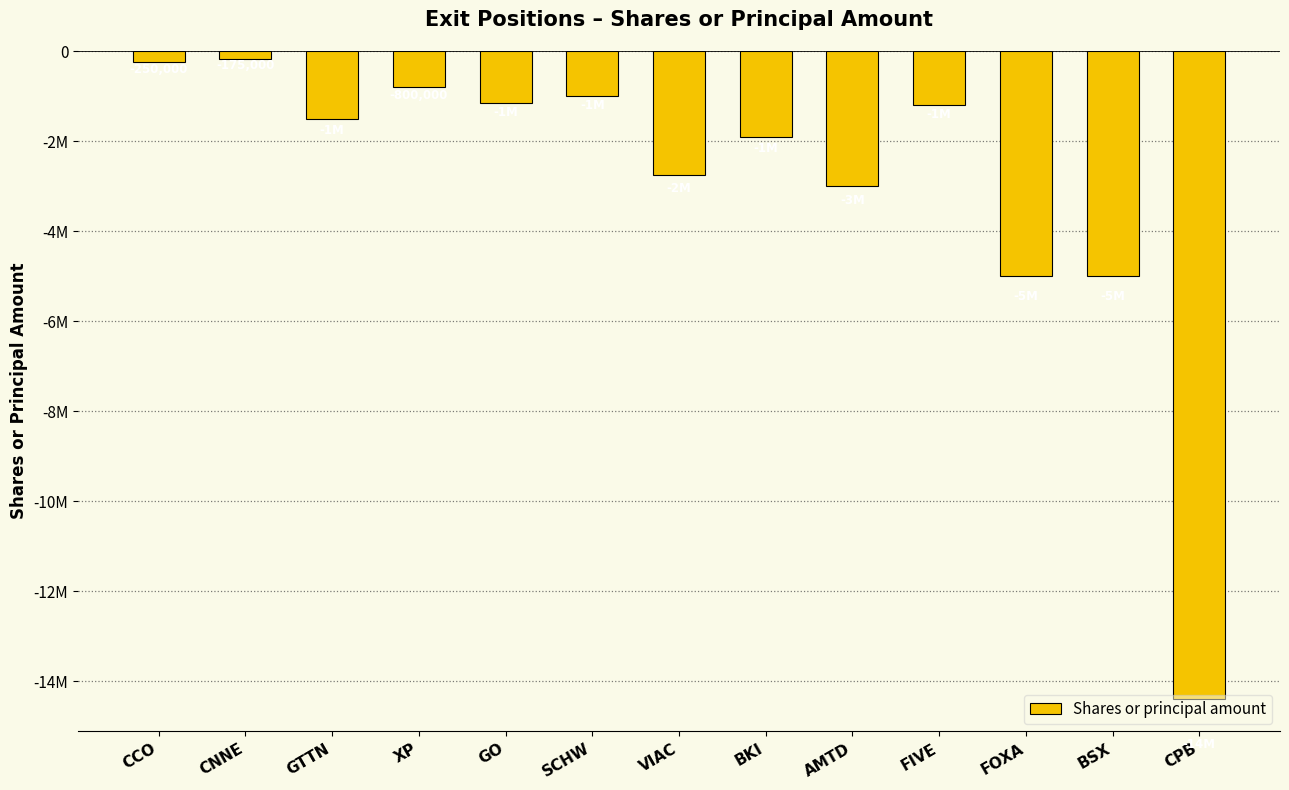

Does the chart contain any negative values?

Yes